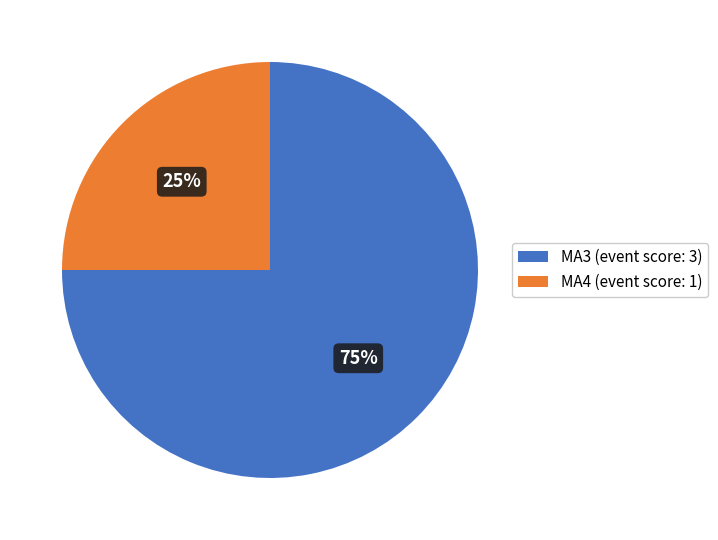

How many segments does this pie chart have?

2